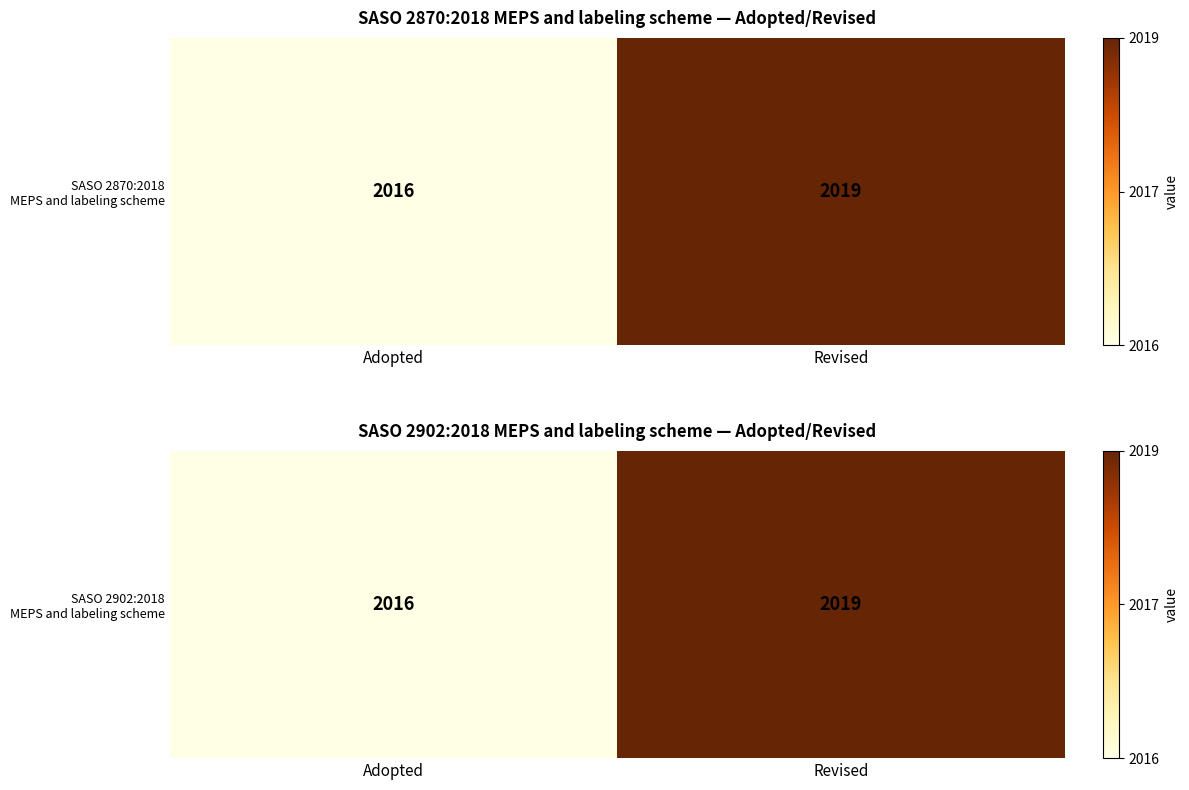

What is the smallest value displayed?

2016